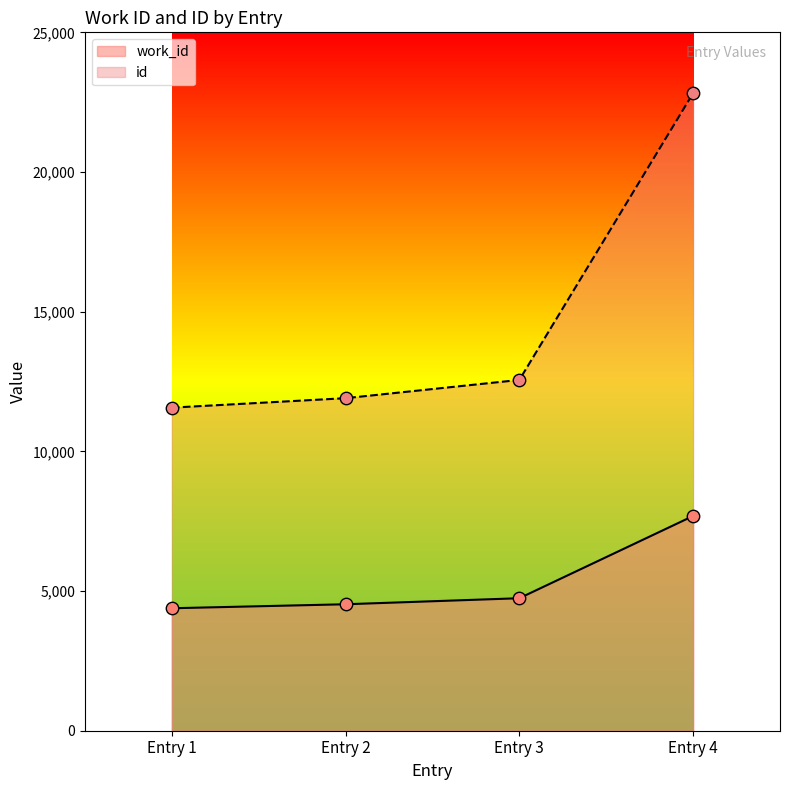

What is the total value across all series at ?

17300